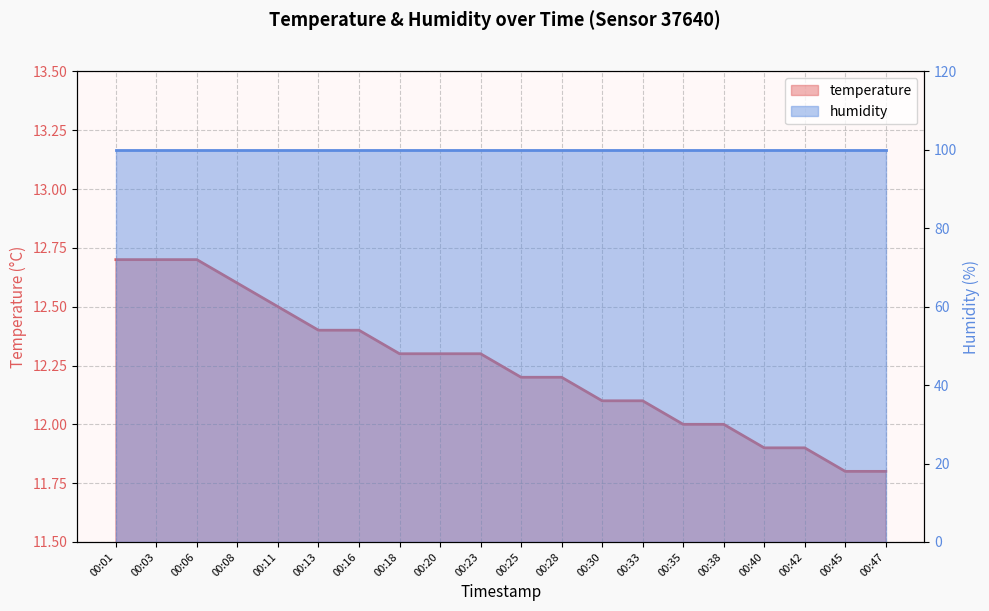

Between 00:20 and 00:25, which is larger?

00:20